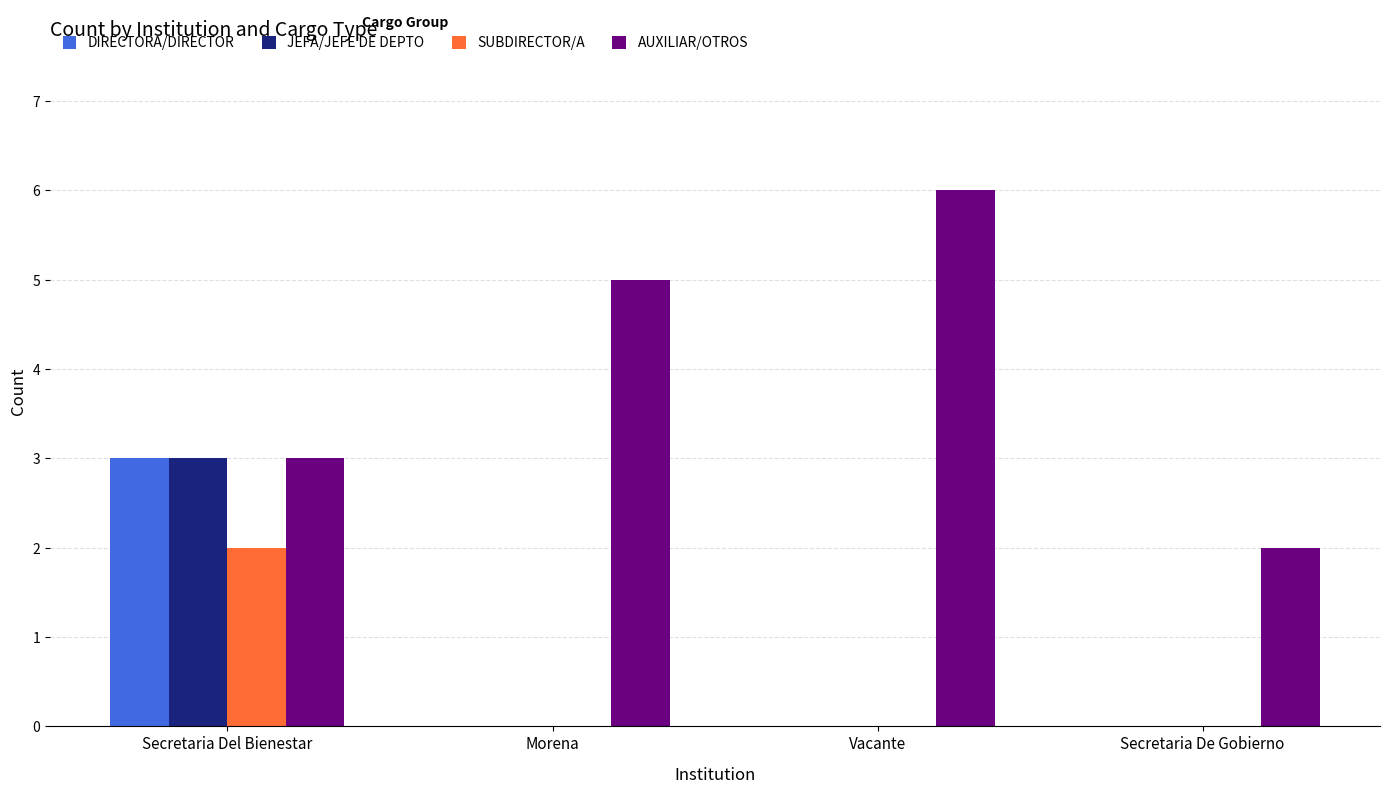

Count the AUXILIAR/OTROS values in the range 3 to 6.

3